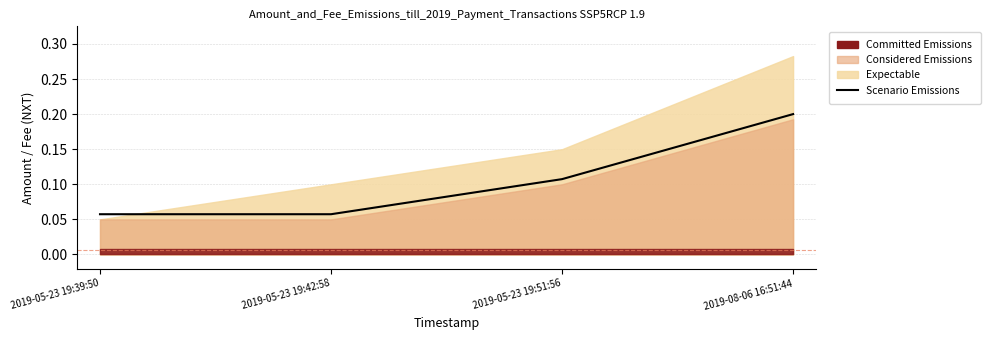

Reading right to left, what are all the values shown in this chart?

0.2	0.1	0.1	0.1